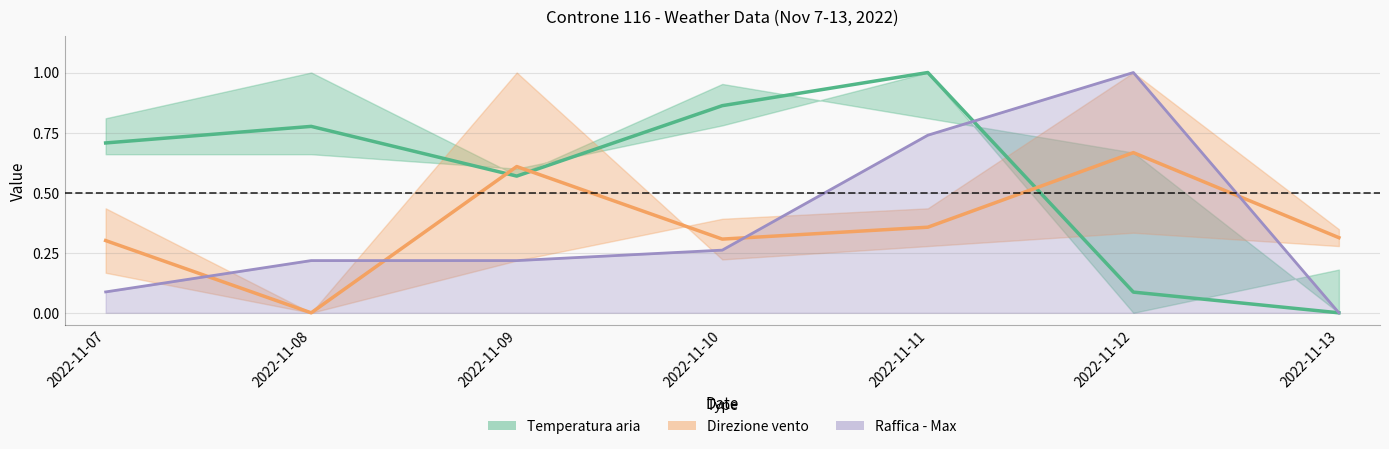

How many times do Temperatura aria - Mid and Direzione vento - Mid cross each other?

3